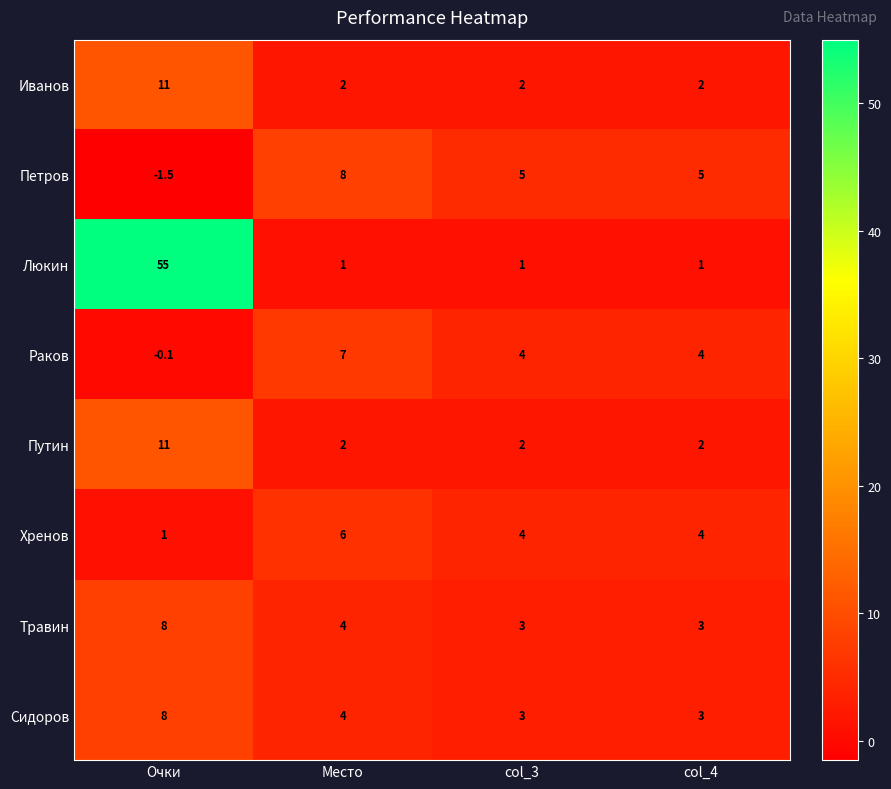

Is it true that Раков equals 1.5 at col_4?

False